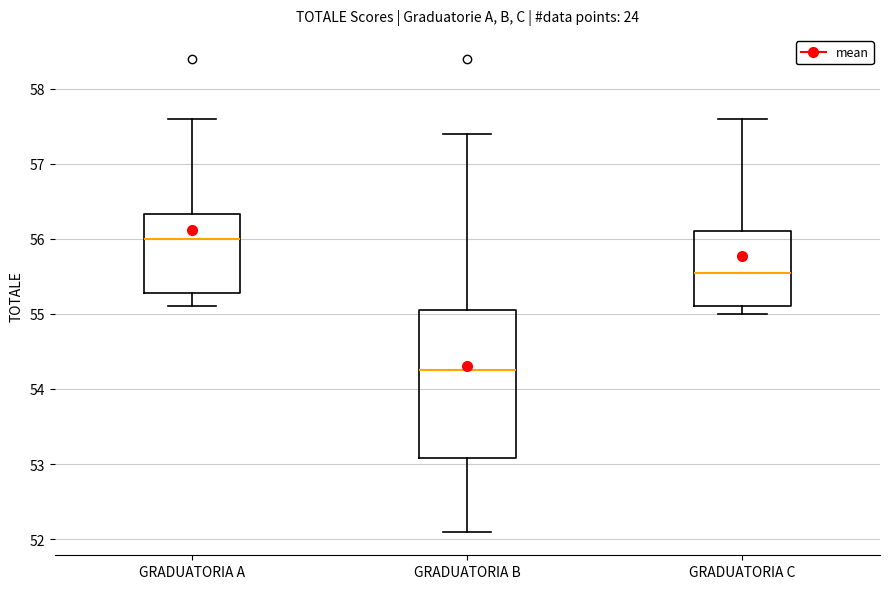

Where does the upper whisker of the box for GRADUATORIA A end on the y-axis? The values are not printed on the chart, so give them approximately, as read against the axis.

57.6